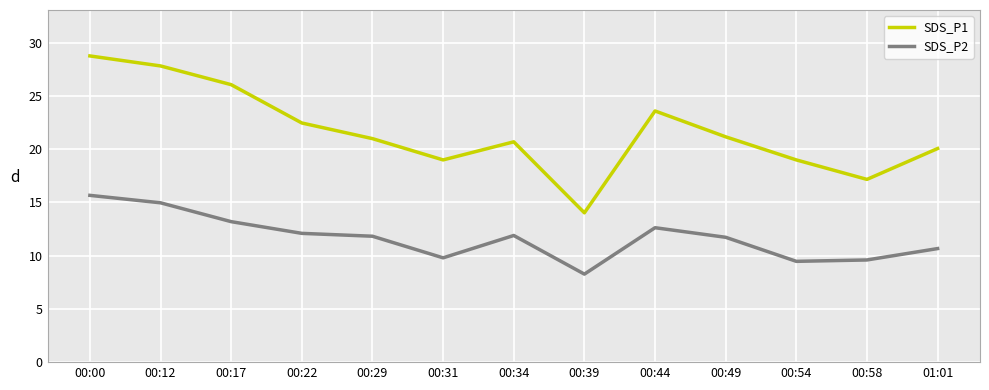

True or false: SDS_P2 and SDS_P1 cross at least once.

False